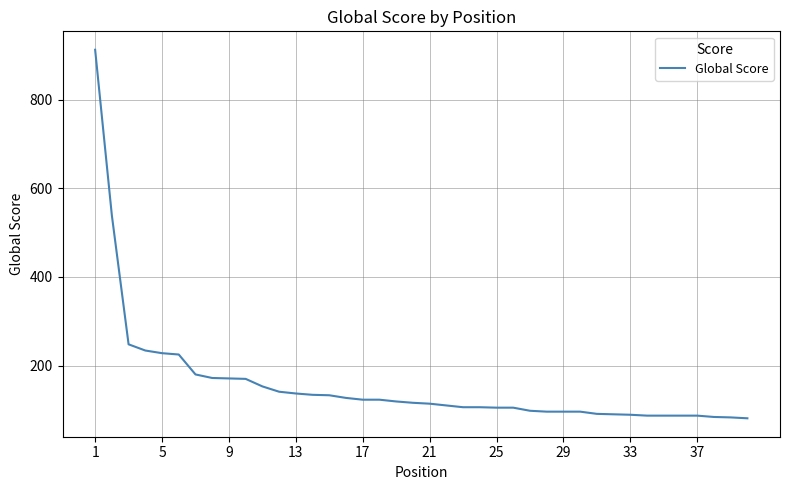

What is the maximum value shown in the chart?

913